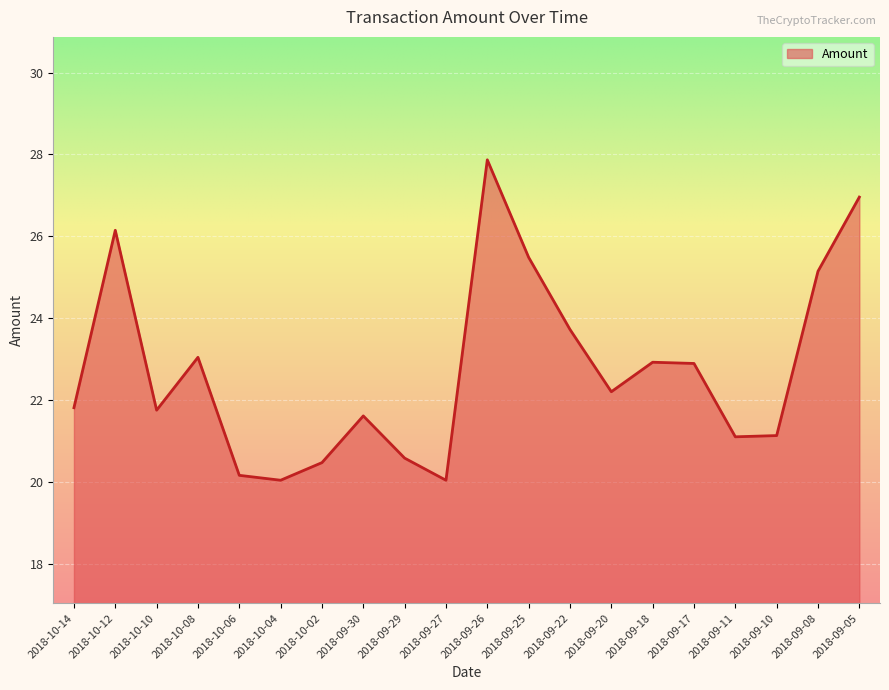

What position from the left is 2018-09-29?

9